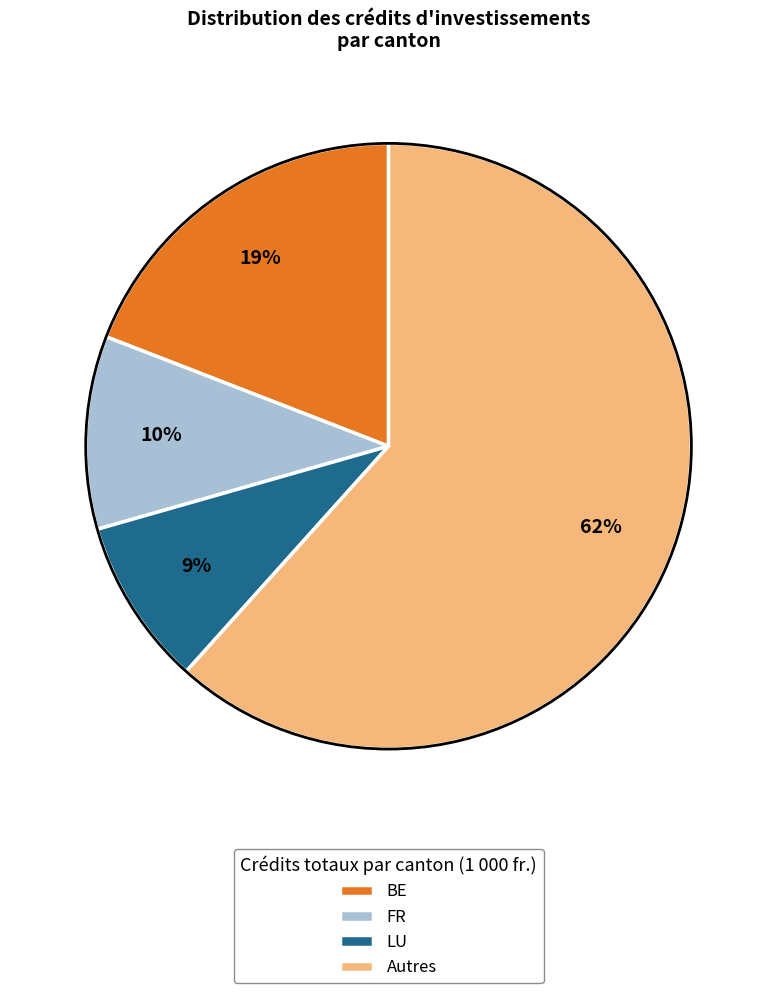

Rank the categories by value from lowest to highest.

LU, FR, BE, Autres